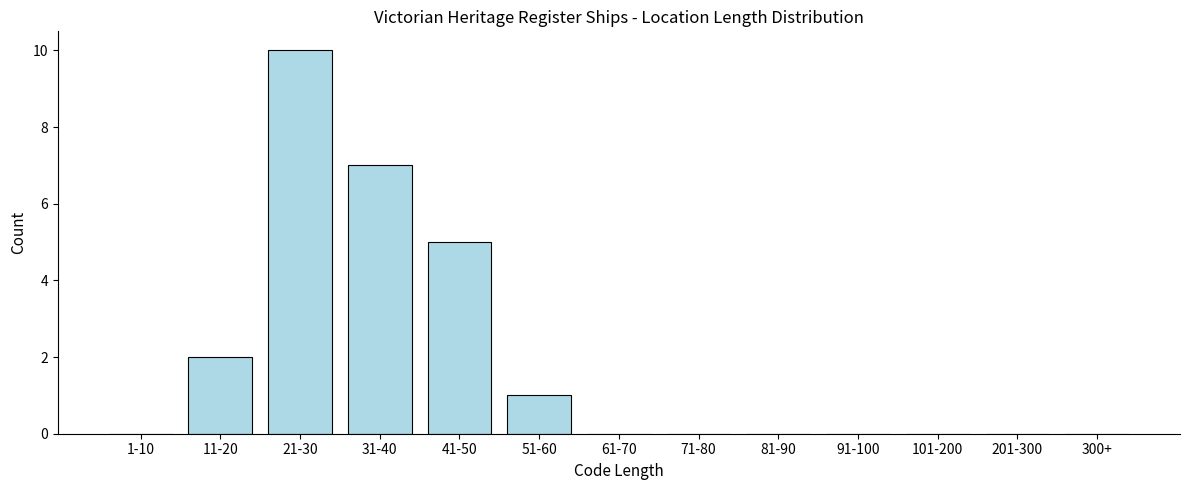

Reading right to left, transcribe all the data shown in this chart.

300+=0	201-300=0	101-200=0	91-100=0	81-90=0	71-80=0	61-70=0	51-60=1	41-50=5	31-40=7	21-30=10	11-20=2	1-10=0